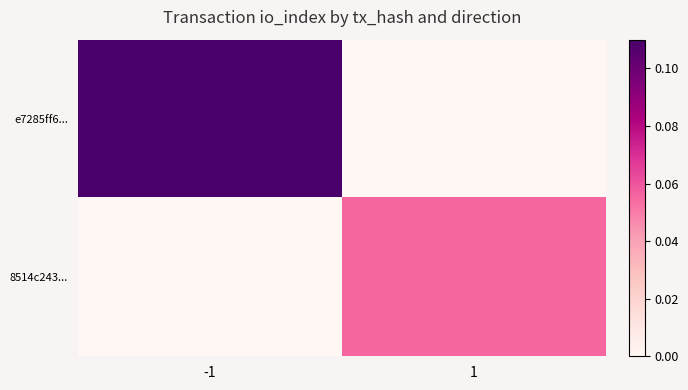

At 1, list the series in order from smallest to largest.

e7285ff6..., 8514c243...